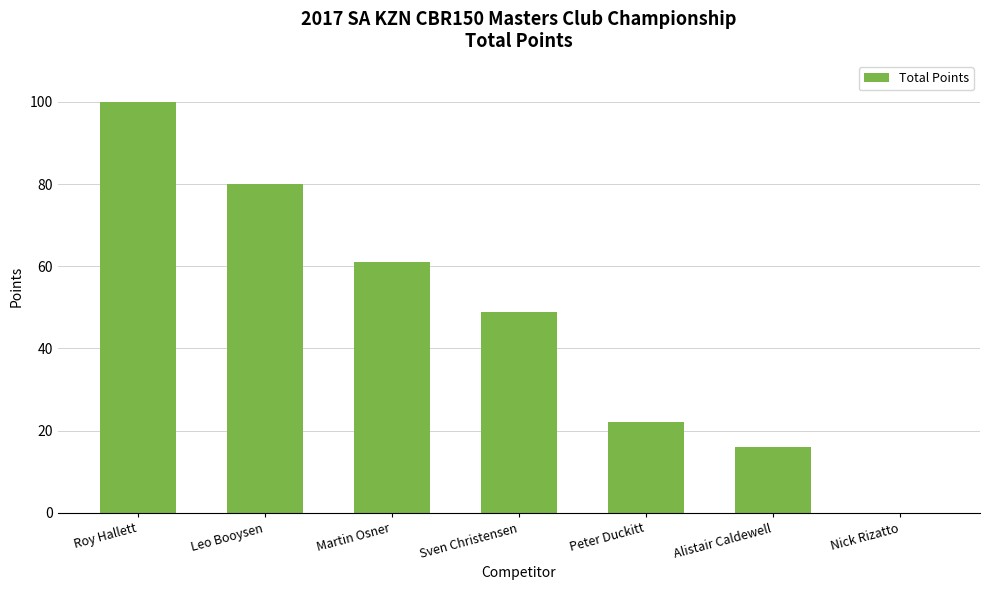

The chart shows a value of 80 at Leo Booysen. True or false?

True